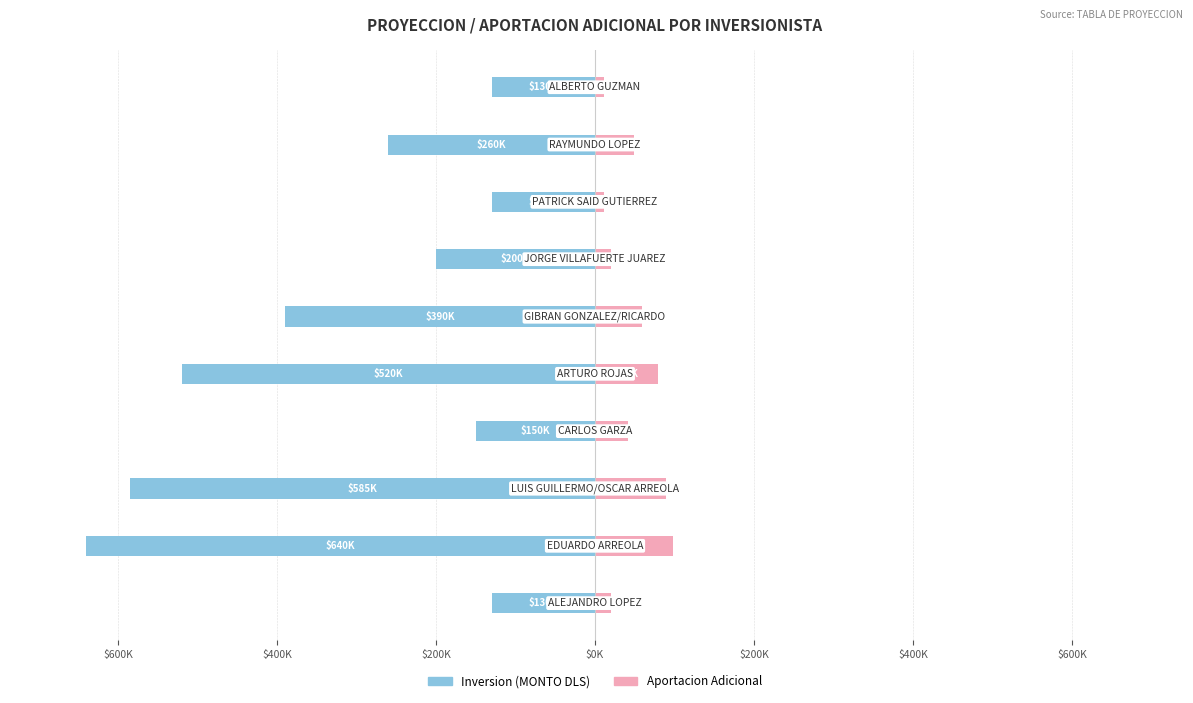

Does the chart contain stacked bars?

No